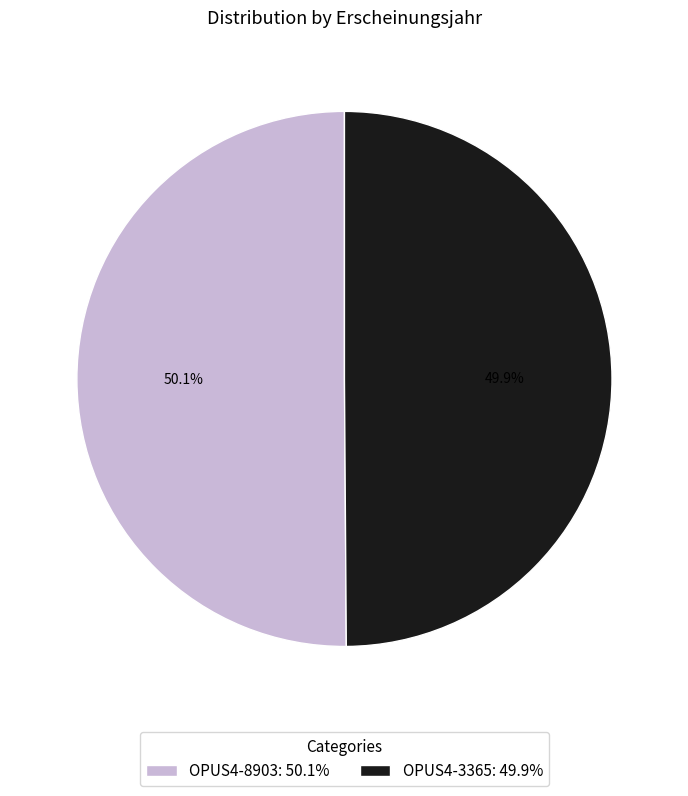

What percentage is the OPUS4-3365 slice, to the nearest percent?

50%